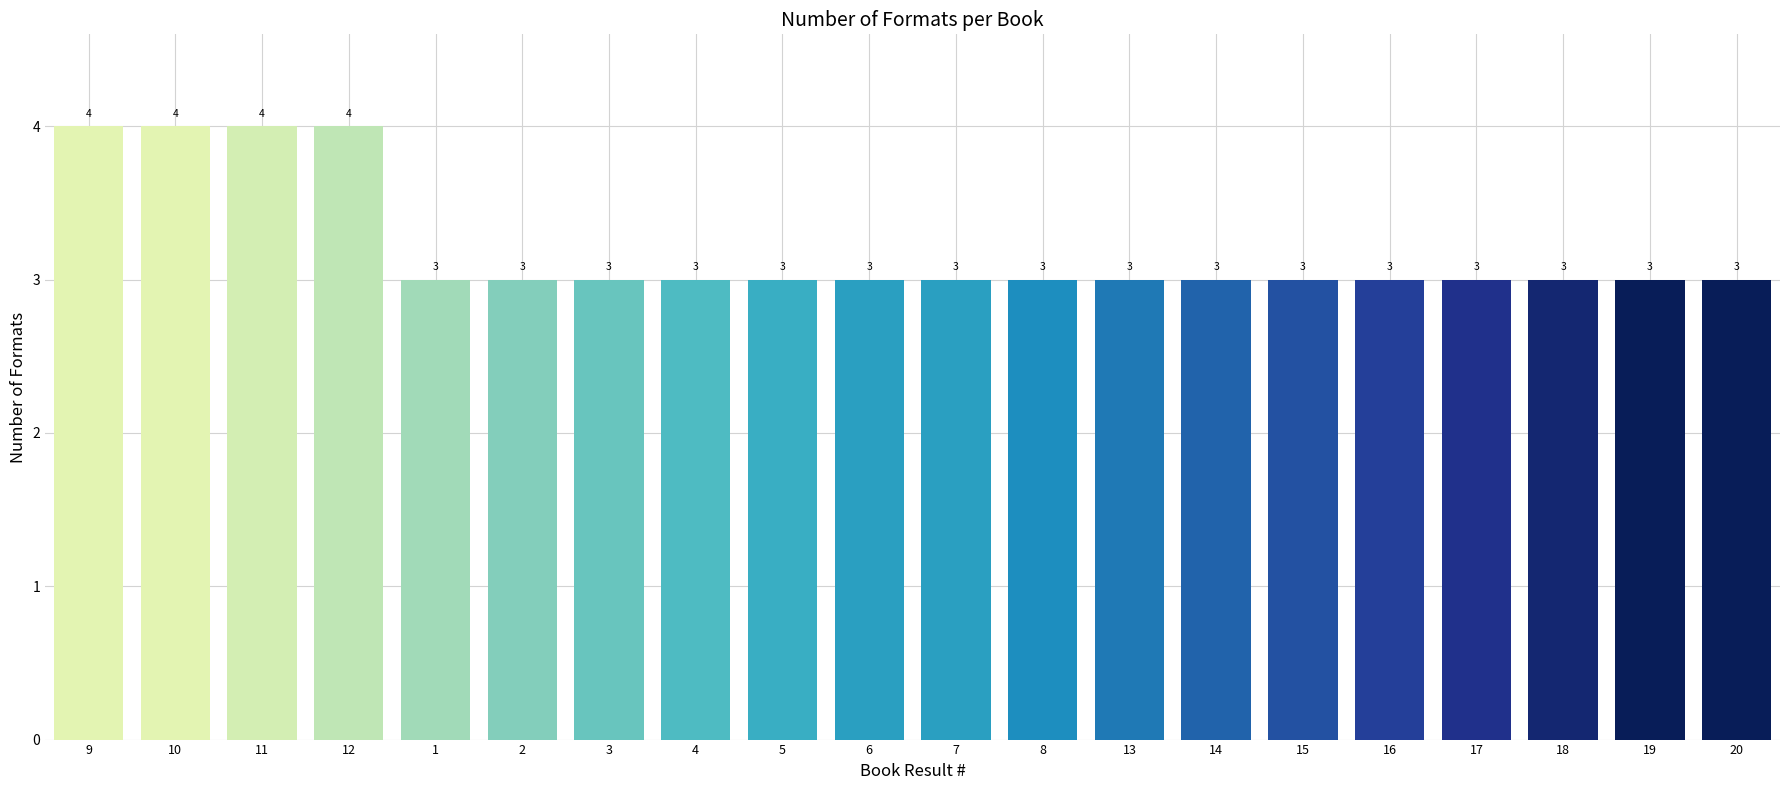

What is the sum of the values at 18 and 16?

6